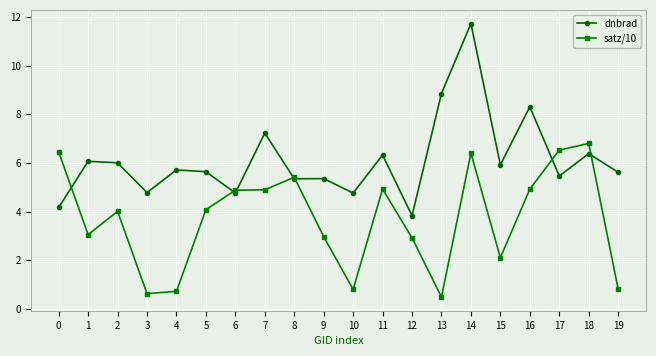

After their last crossing, which series has the higher values: satz/10 or dnbrad?

dnbrad